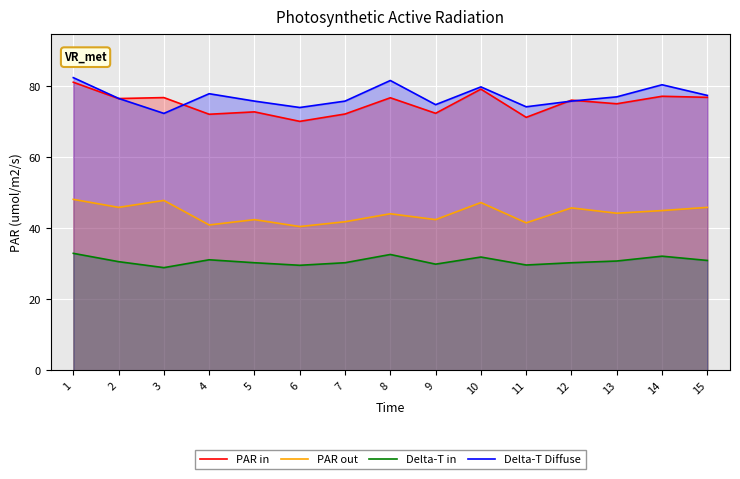

At which category does Delta-T Diffuse reach its first local peak?

4